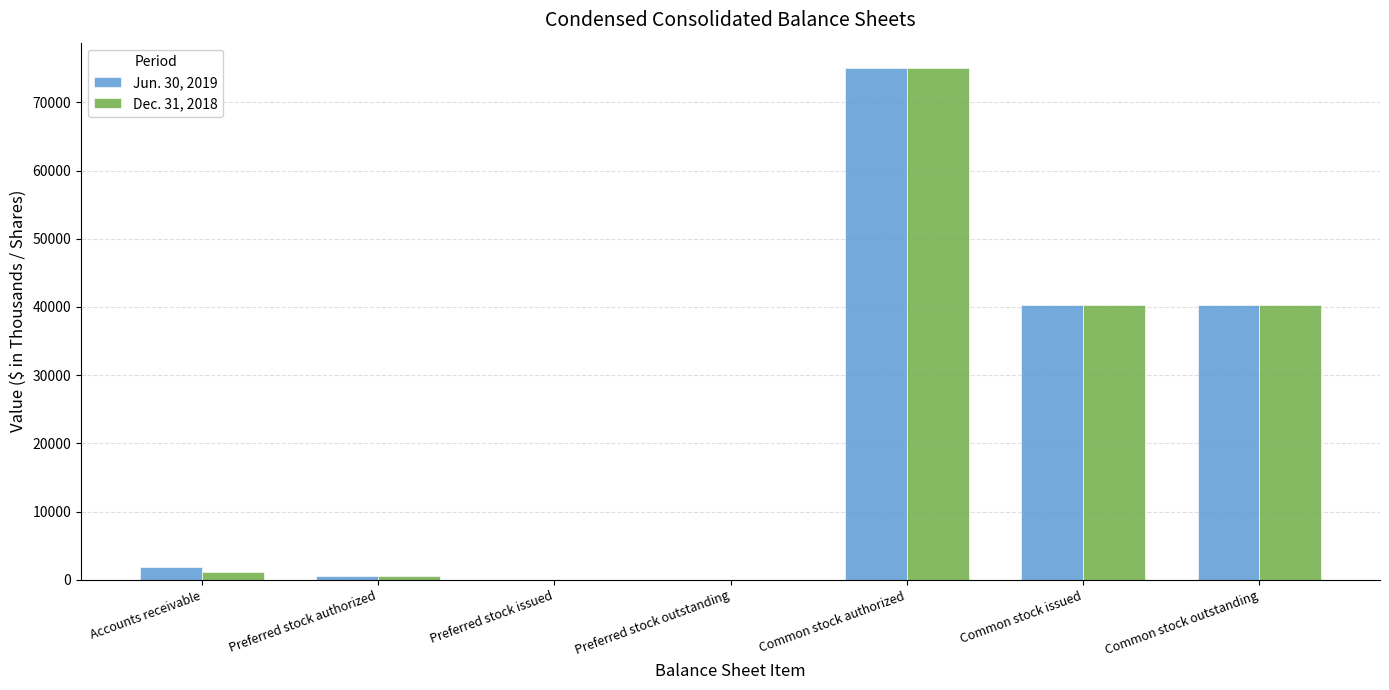

Which category has the highest value in the Dec. 31, 2018 series?

Common stock authorized